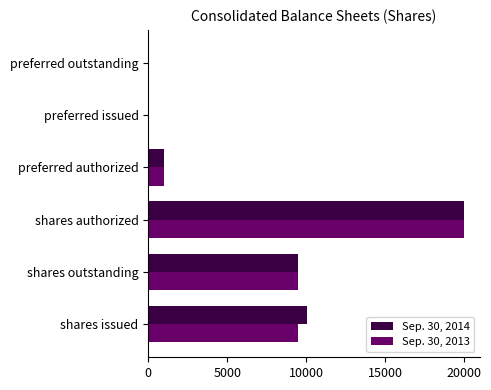

At which category is the sum across all series the highest?

shares authorized